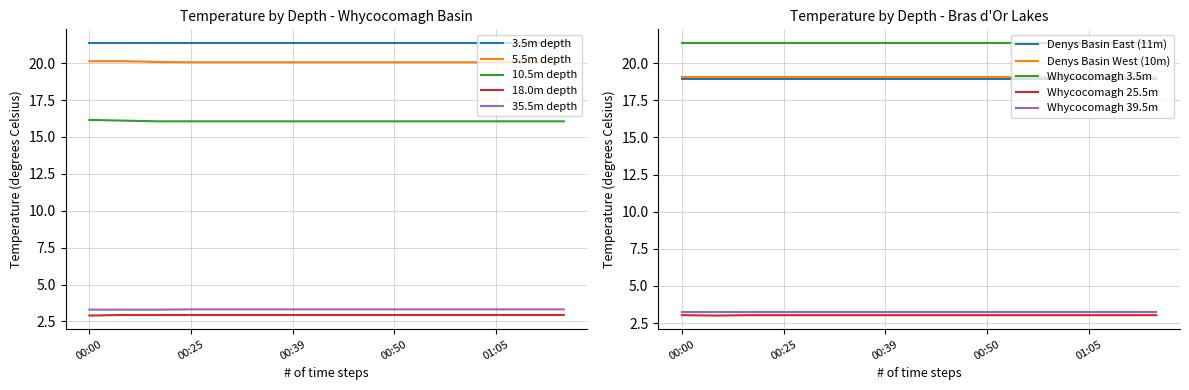

At how many categories does at least one series exceed 9?

15